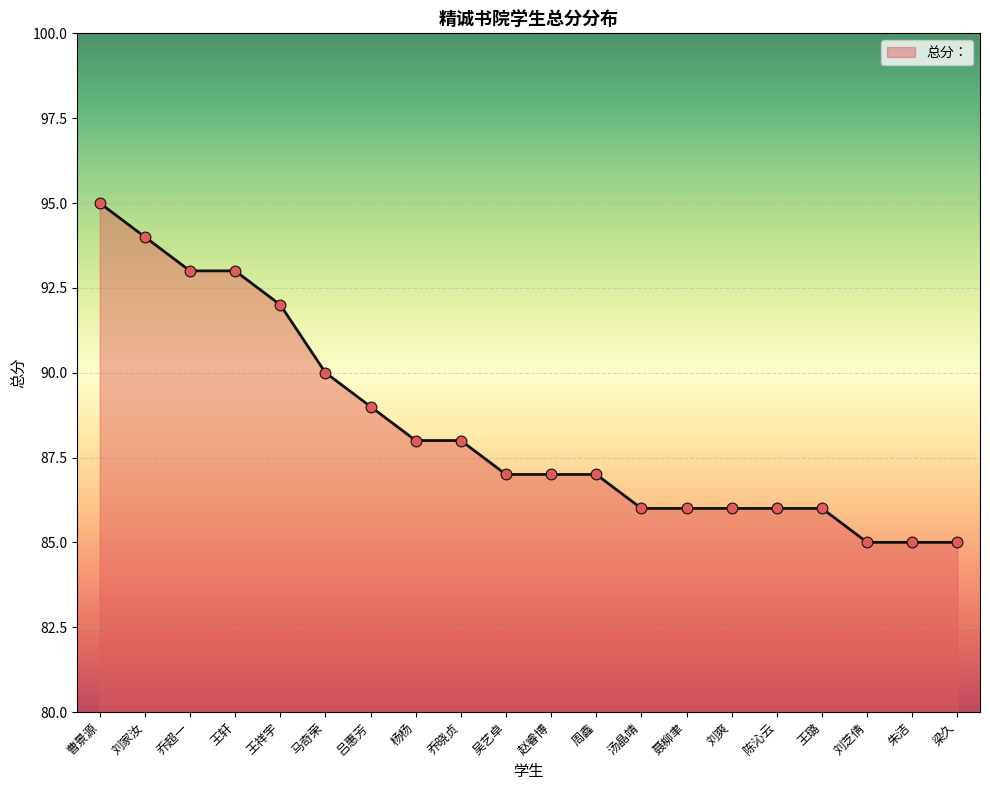

What is the change in value from 陈沁云 to 梁久?

-1